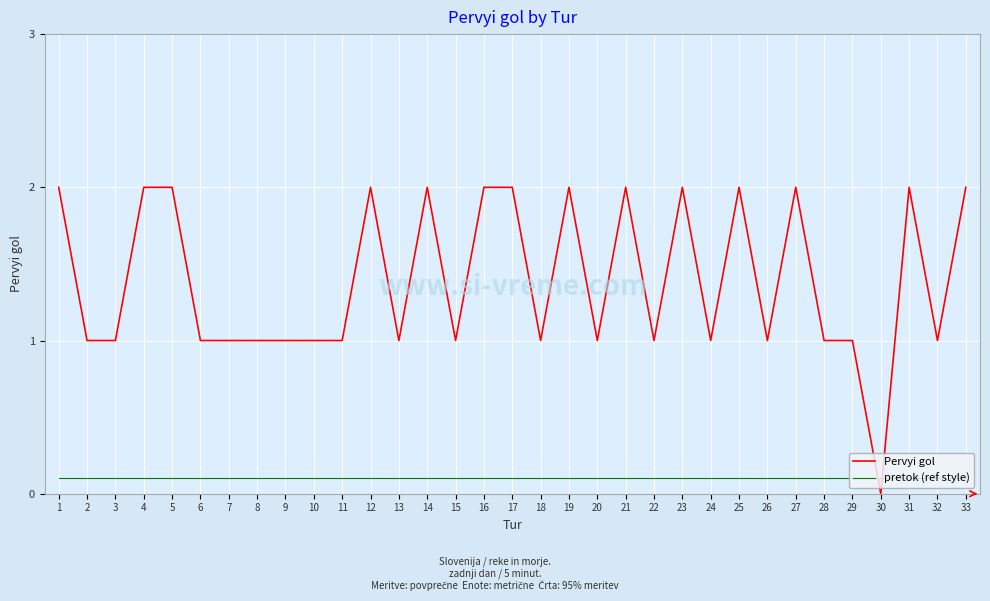

Is this an area chart (filled region under the line)?

No